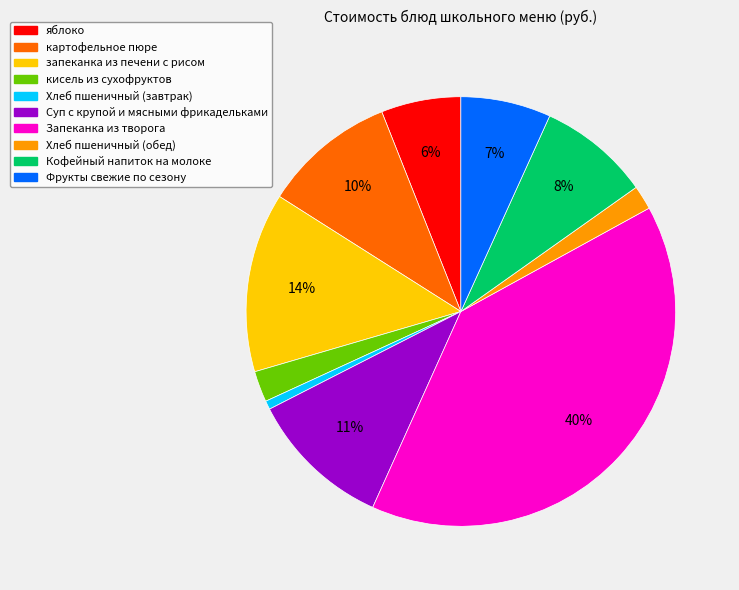

Is there any slice that represents more than half of the pie?

No